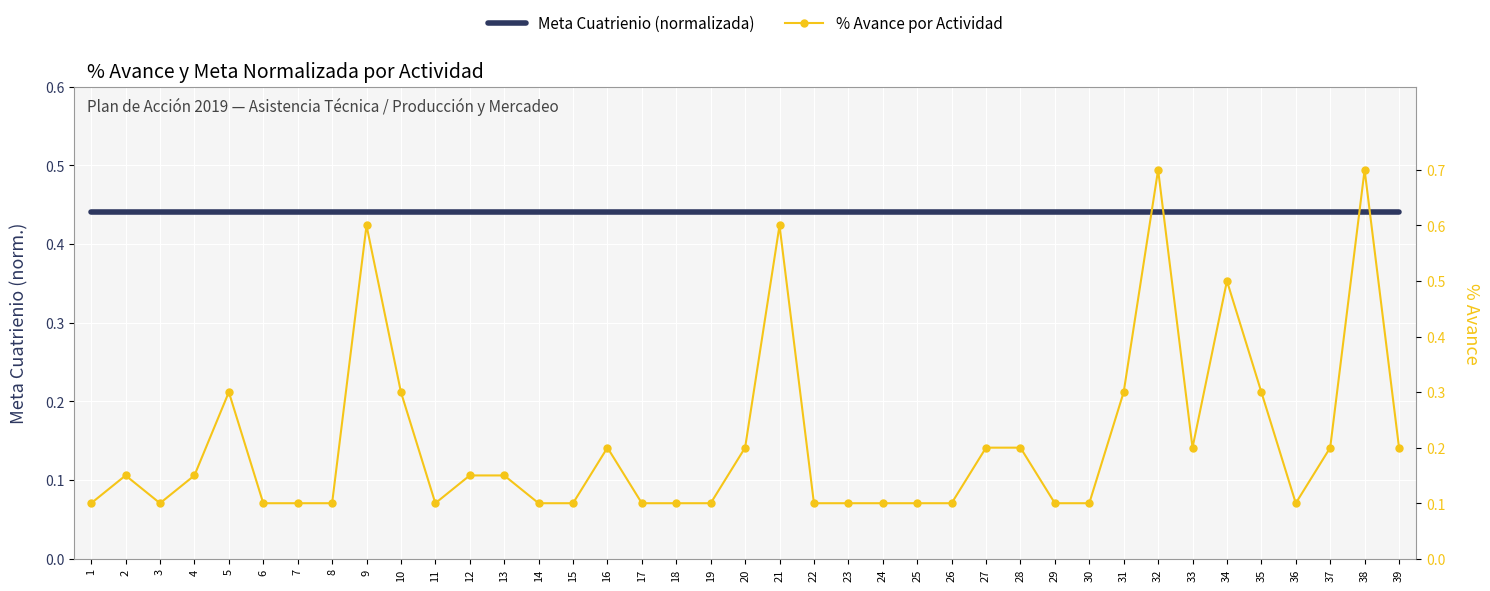

Is the value of Meta Cuatrienio (normalizada) at 21 greater than the value of % Avance por Actividad at 7?

Yes